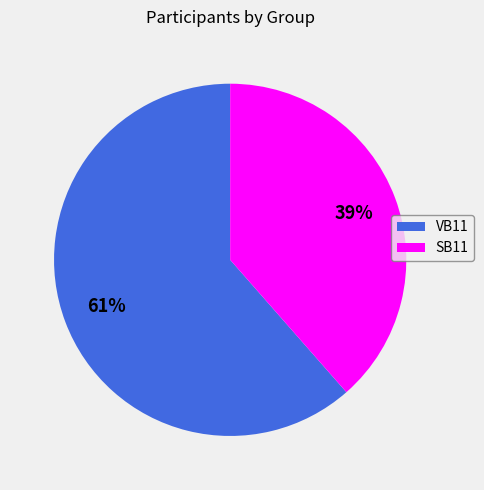

To the nearest percent, what is the average slice percentage?

50%